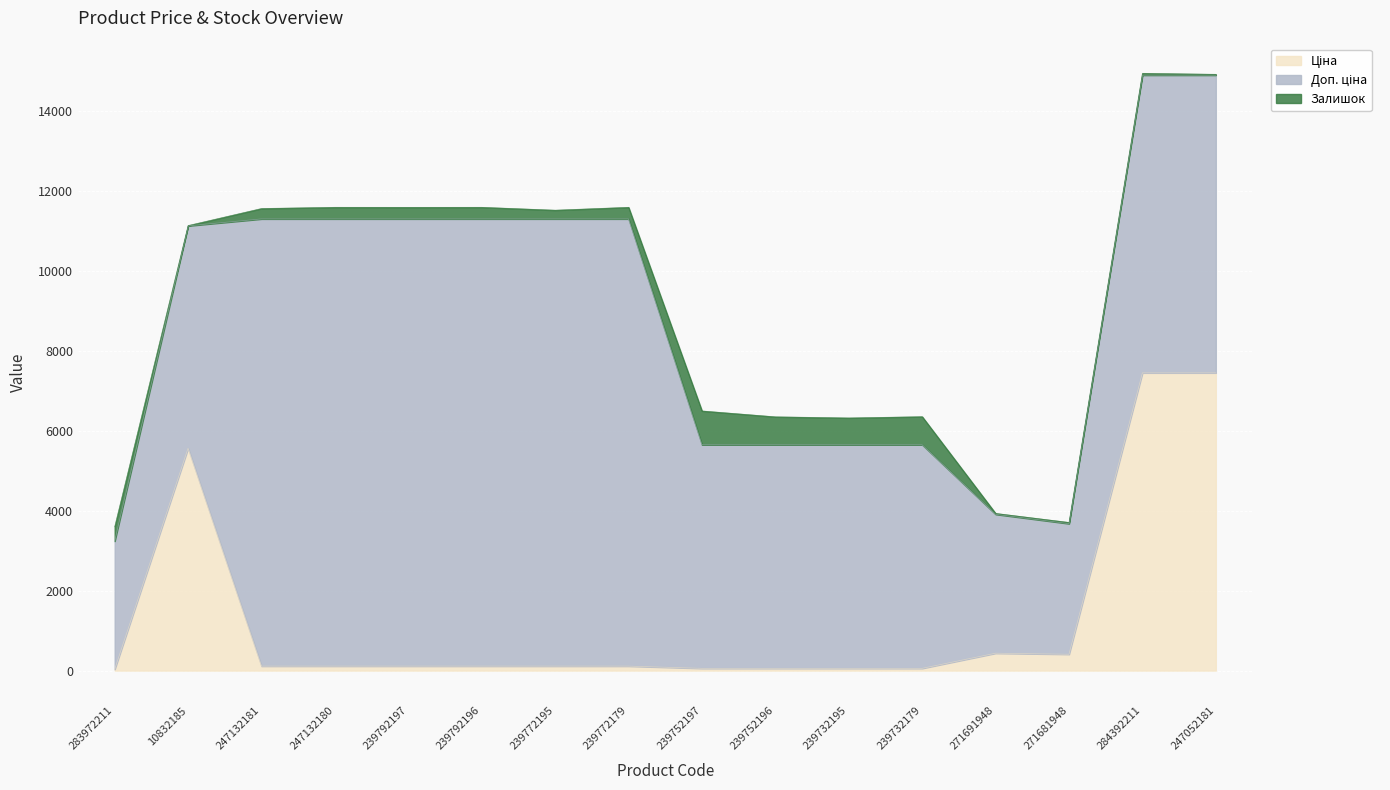

True or false: Ціна and Доп. ціна cross at least once.

False